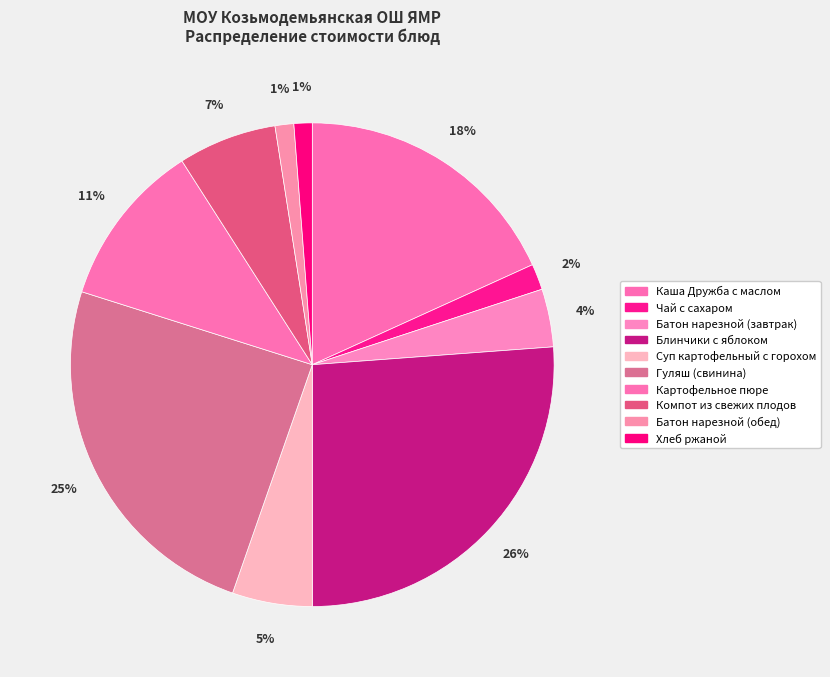

What is the total percentage of Компот из свежих плодов and Каша Дружба с маслом?

24.8%